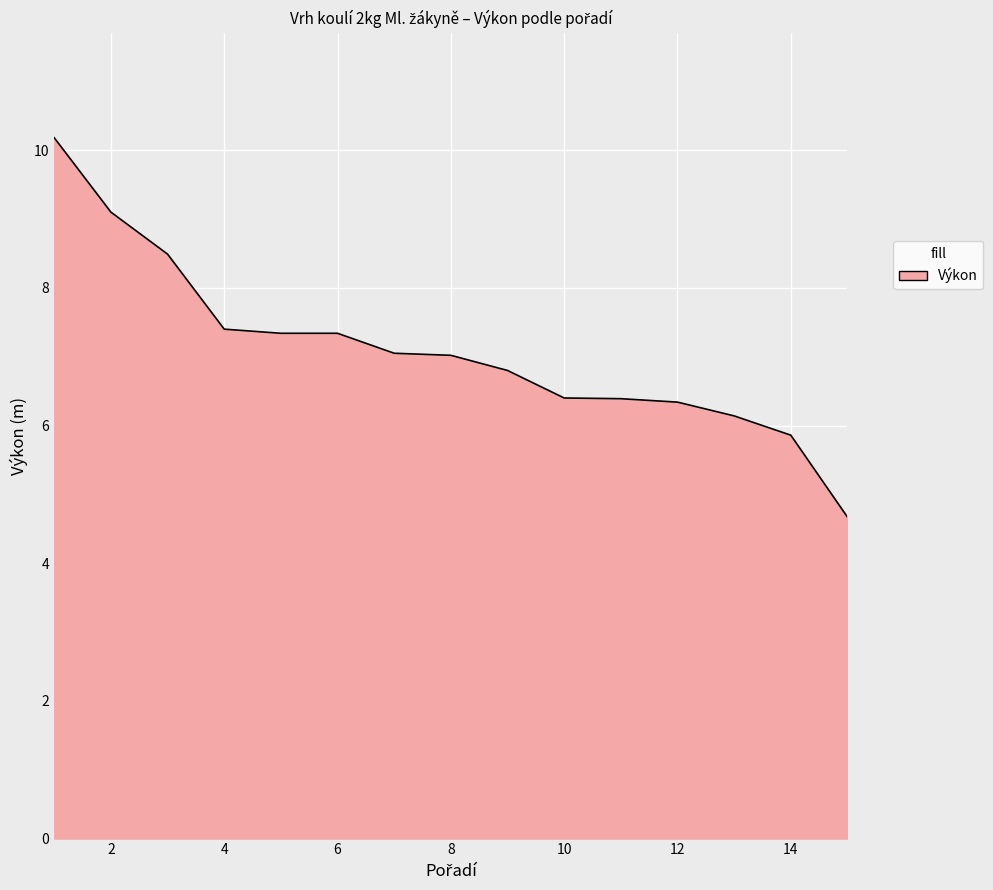

What is the smallest value displayed?

4.7